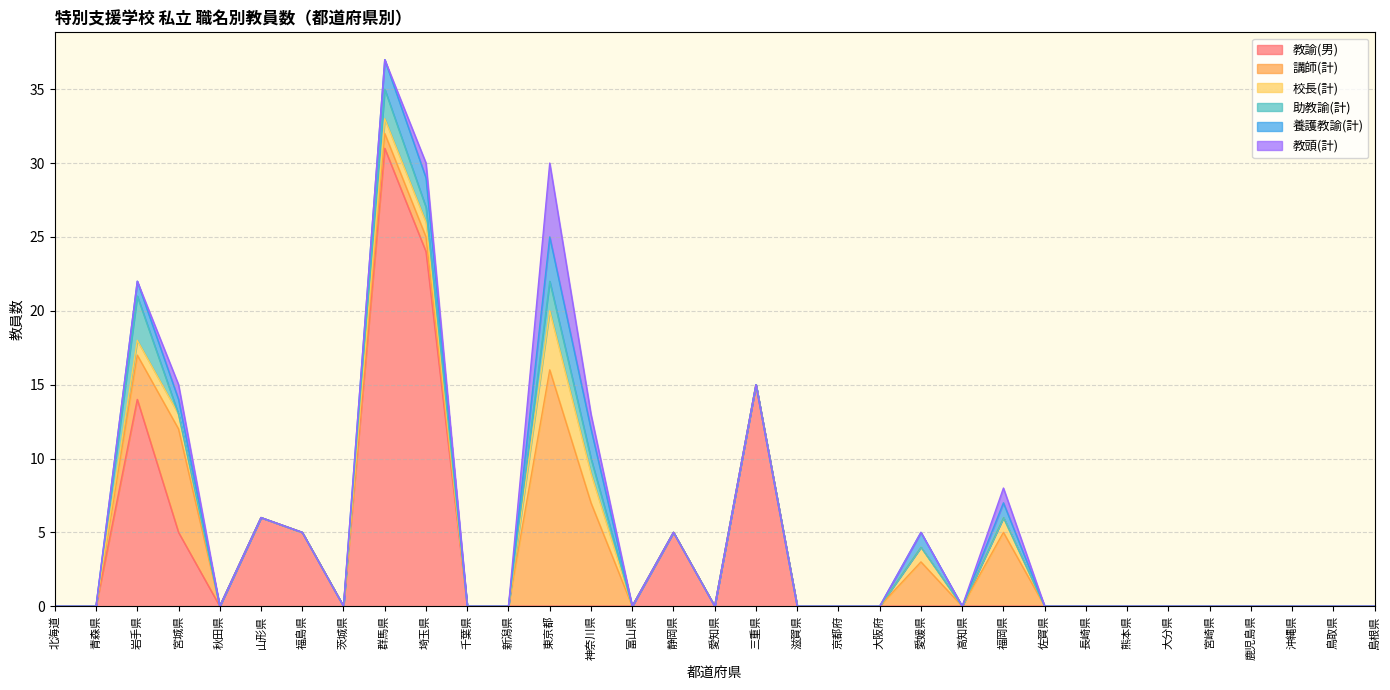

Which category has the highest value across all series?

群馬県